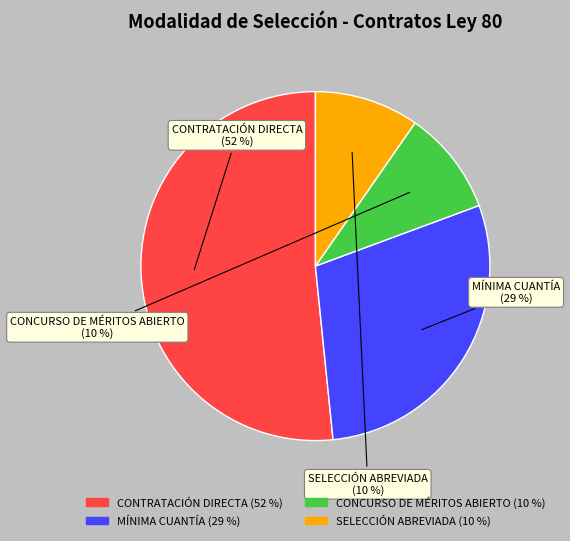

Does SELECCIÓN ABREVIADA account for over 50% of the chart?

No